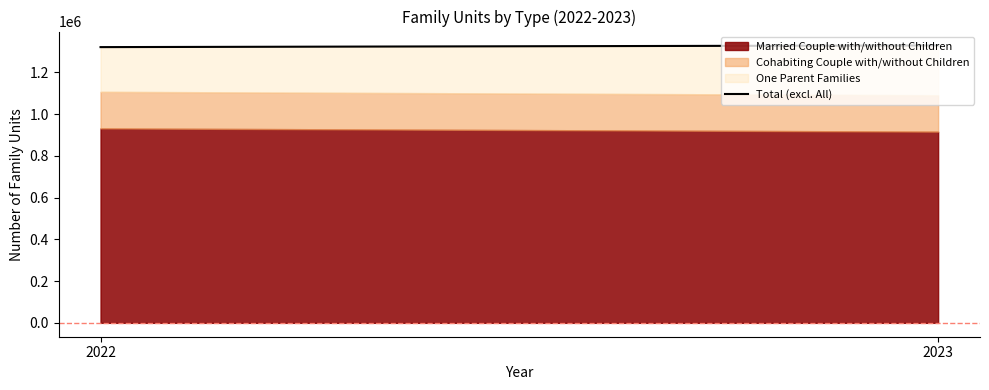

At which category does the chart reach its peak across all series?

2023